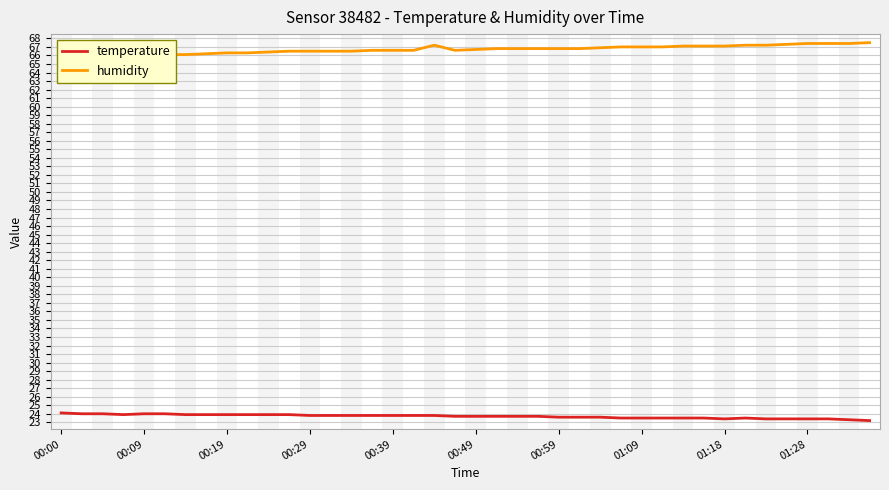

List the series in order of their peak value, lowest first.

temperature, humidity